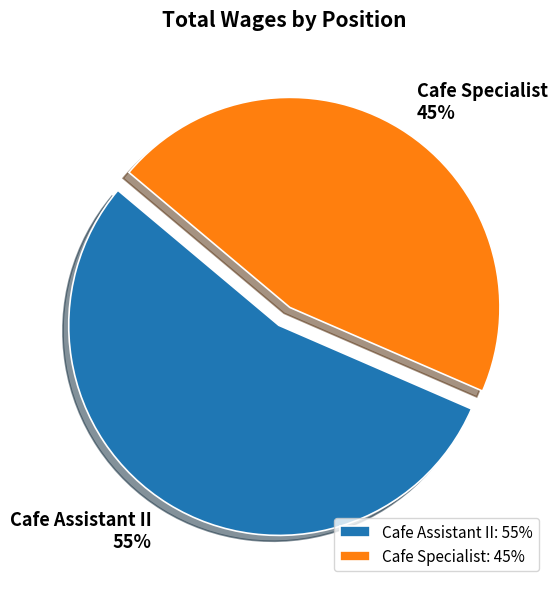

Which slice represents more than half of the pie?

Cafe Assistant II